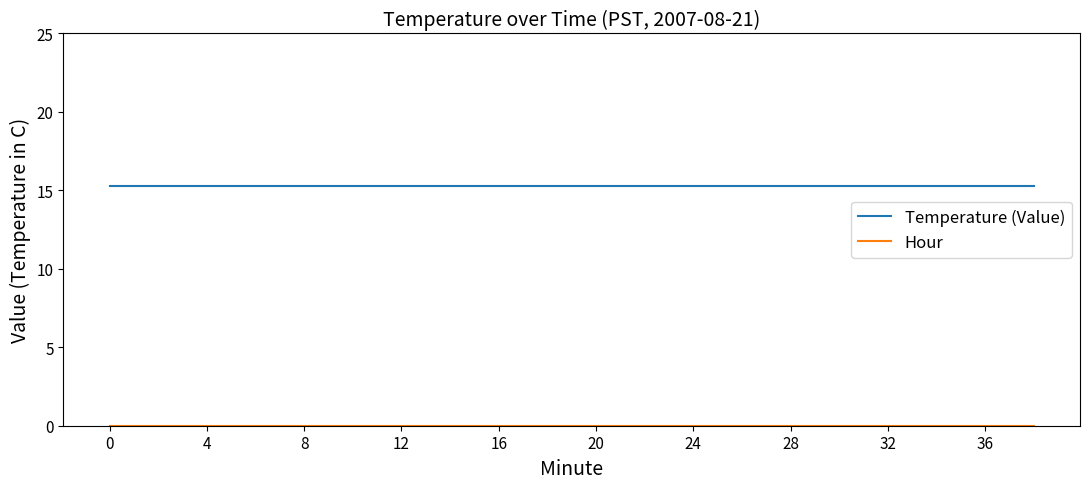

What is the lowest value of the Temperature (Value) series?

15.3